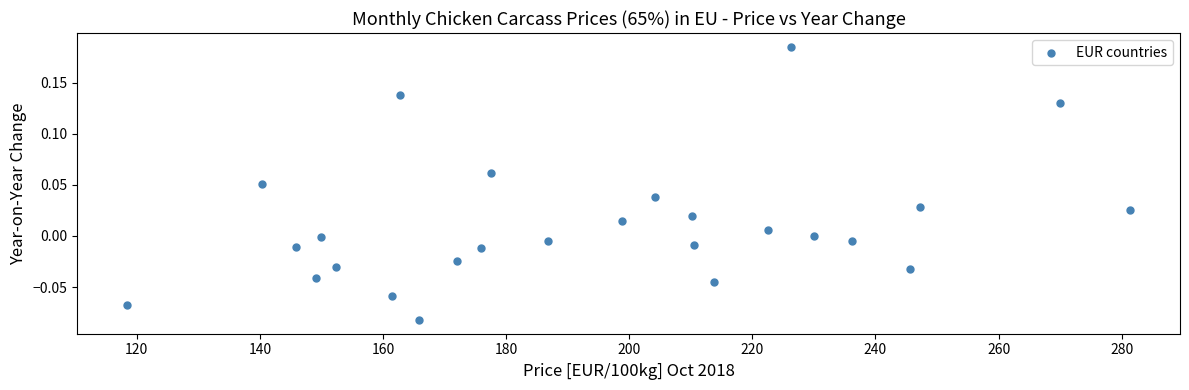

What is the range of X values (max minus min)?

162.9